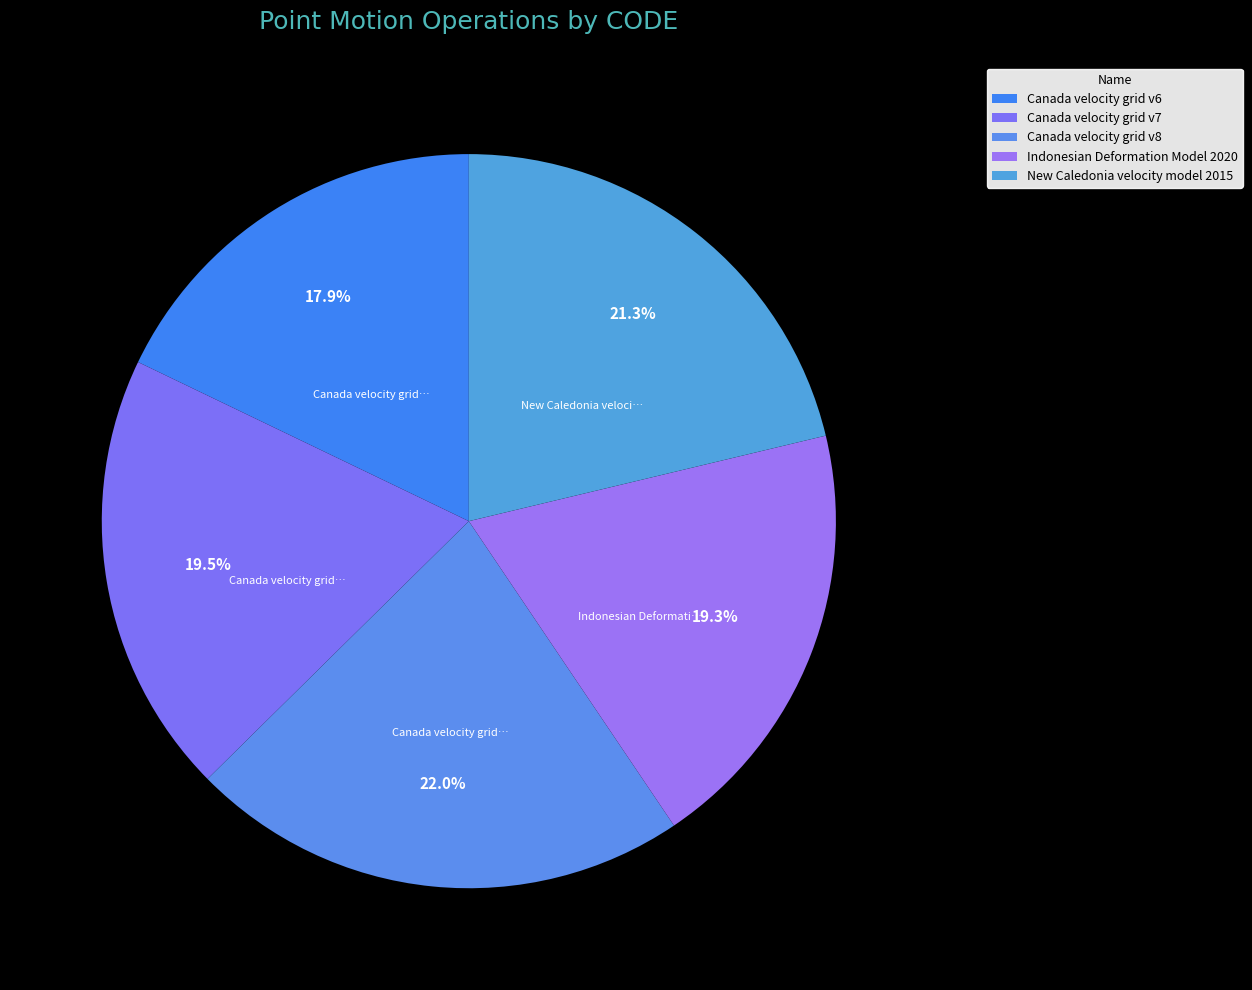

Which slice is the smallest?

Canada velocity grid v6